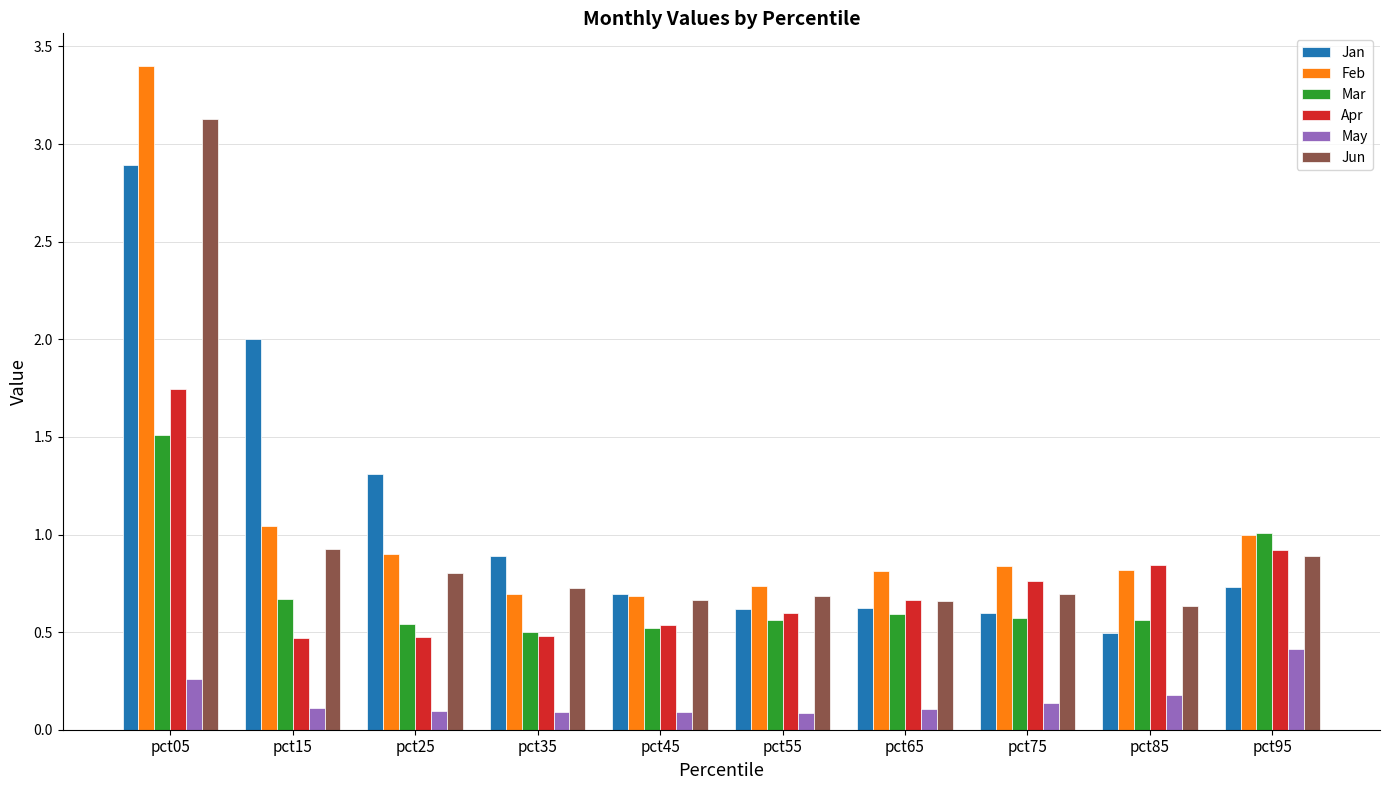

Which series has the widest spread of values?

Feb